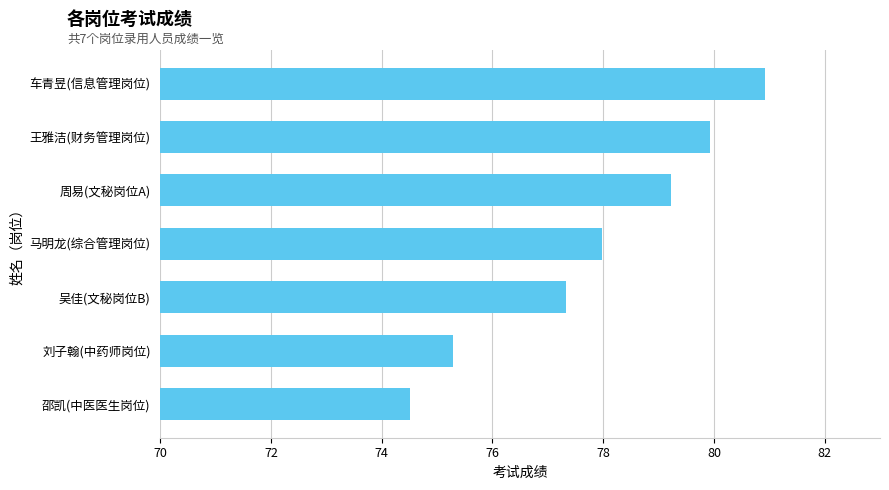

What is the difference between the second highest and minimum values?

5.4